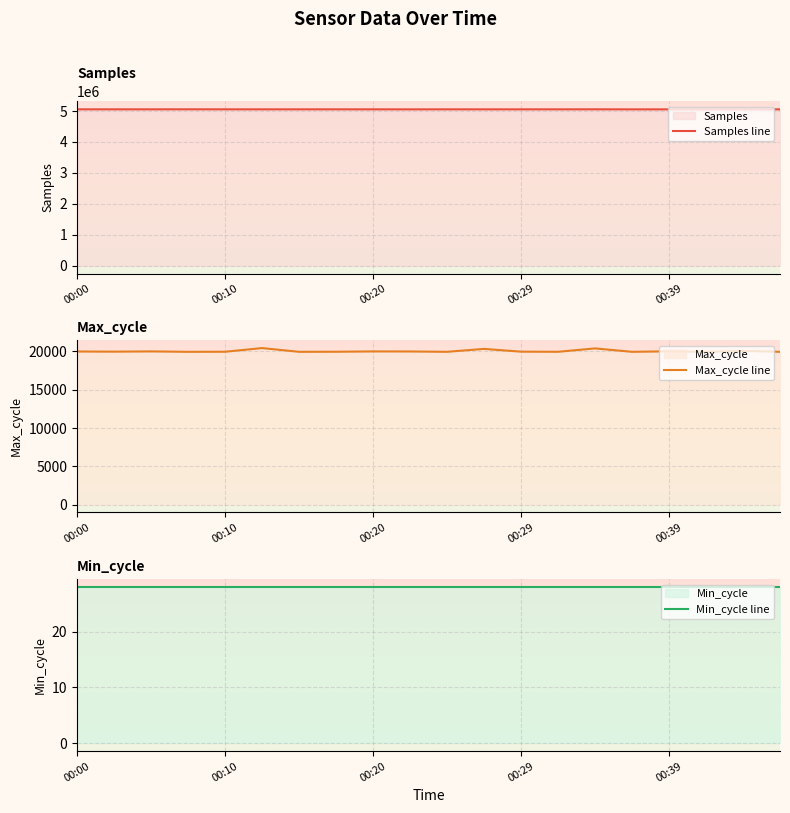

The value of Samples line at 00:39 is 7133672. True or false?

False